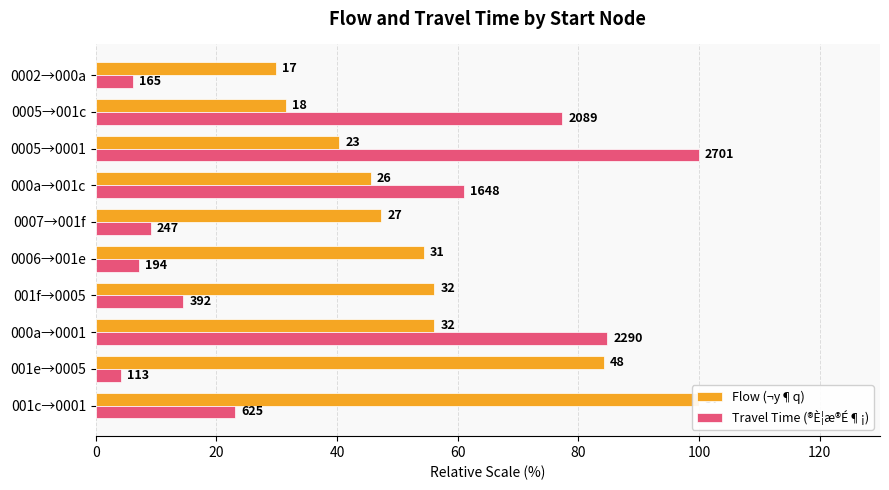

What are all the series names shown in the legend?

Flow (¬y¶q), Travel Time (®È¦æ®É¶¡)